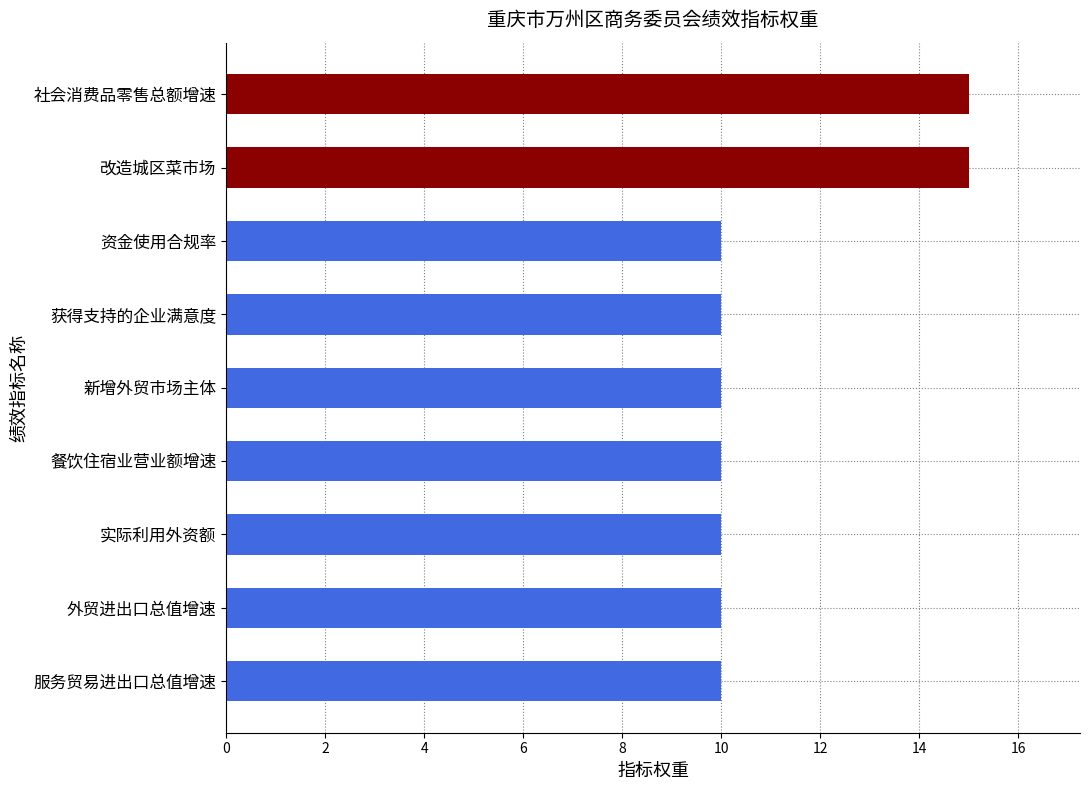

Is it true that the value at 获得支持的企业满意度 is 5?

False